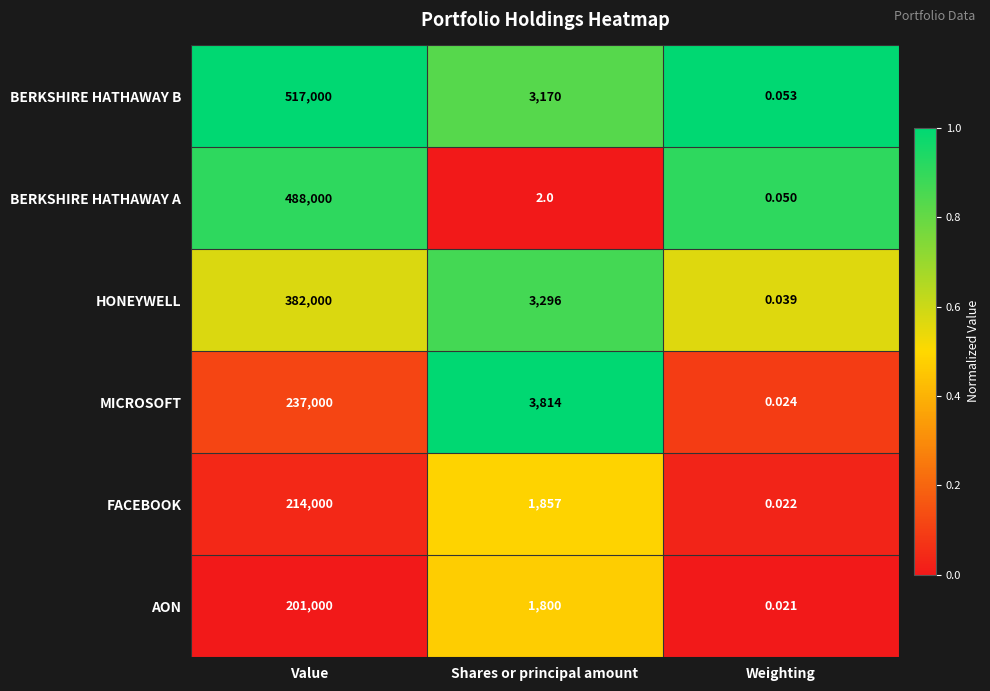

How many categories are shown in the chart?

3